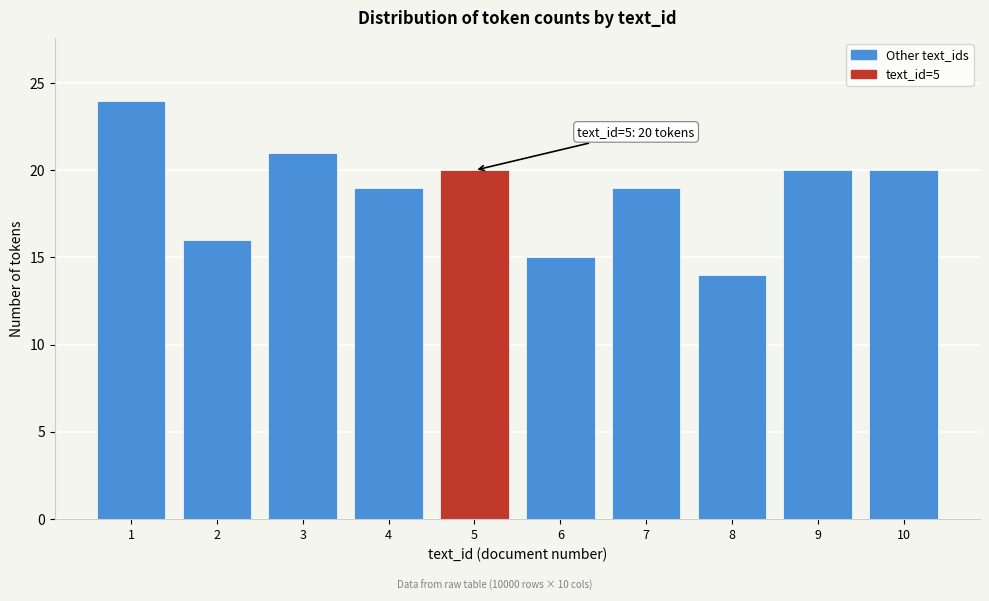

Reading right to left, transcribe all the data shown in this chart.

10=20	9=20	8=14	7=19	6=15	5=20	4=19	3=21	2=16	1=24